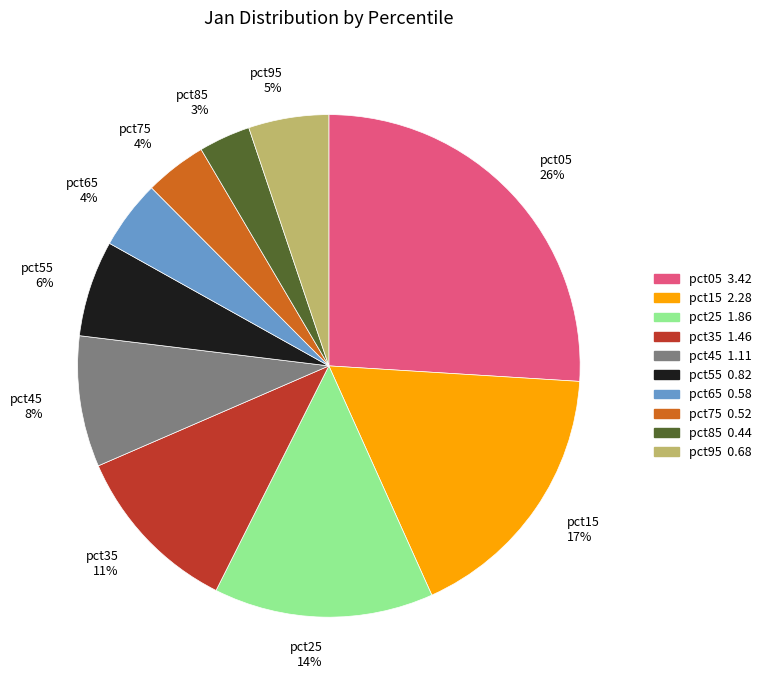

Count the number of slices in the pie.

10